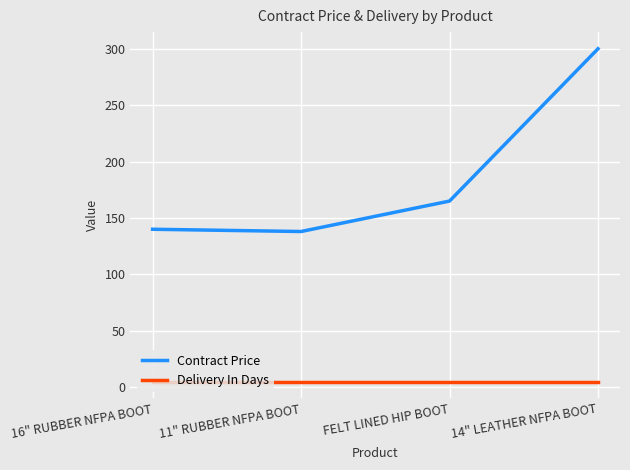

Which series has the largest total across all categories?

Contract Price